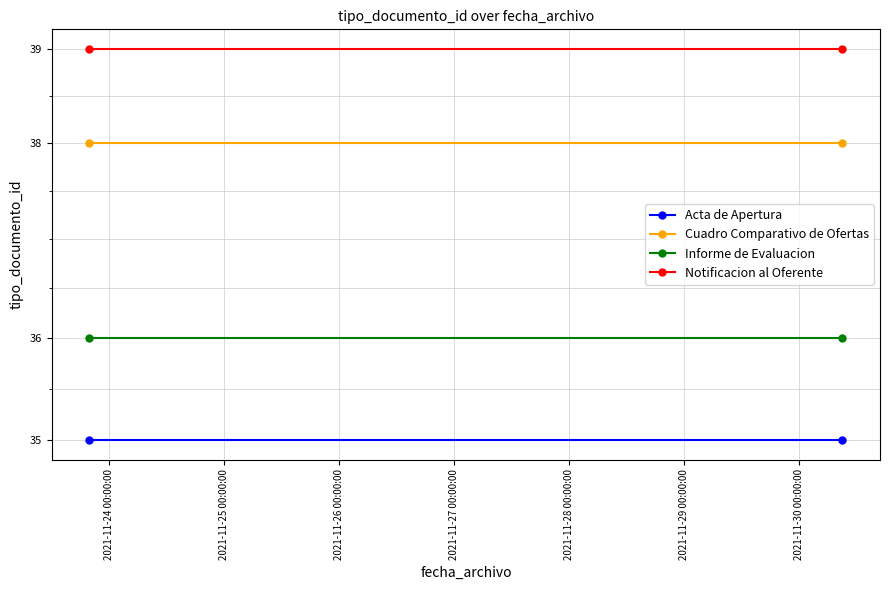

What is the difference between the highest and lowest values at 2021-11-25 00:00:00?

4